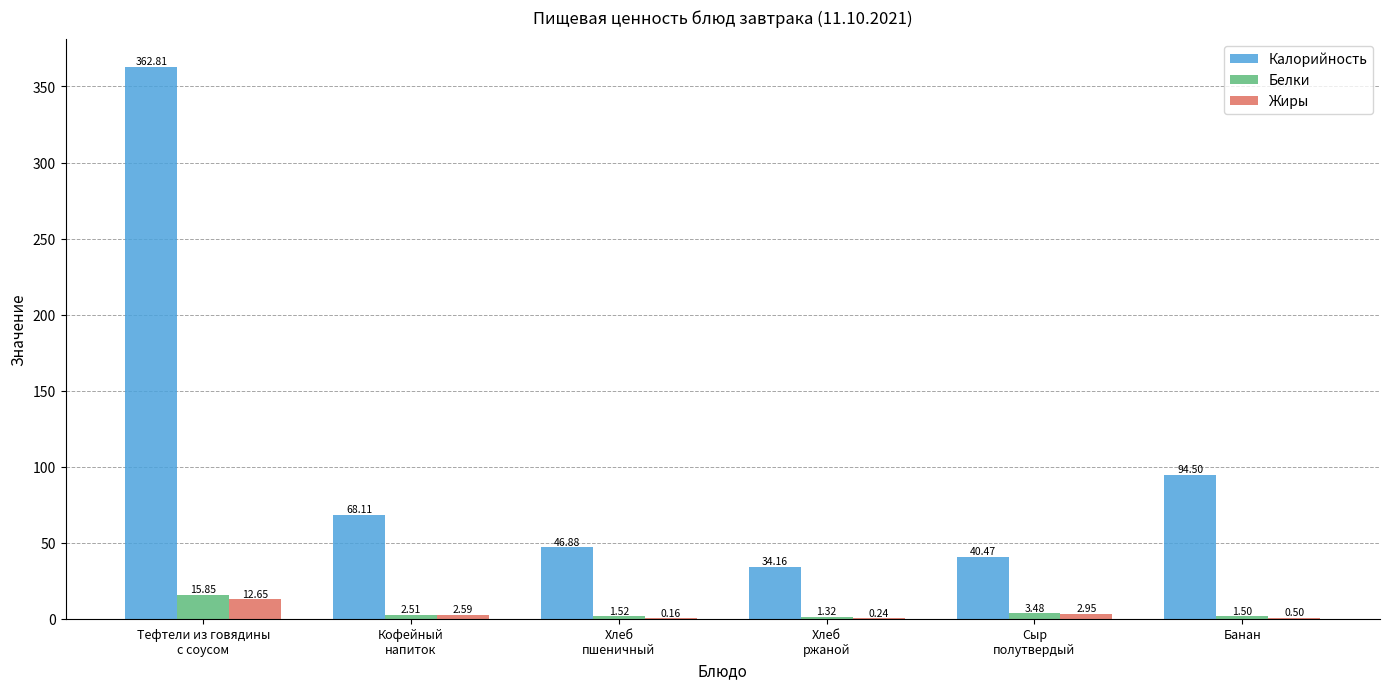

Is the value of Белки at Банан greater than the value of Калорийность at Банан?

No